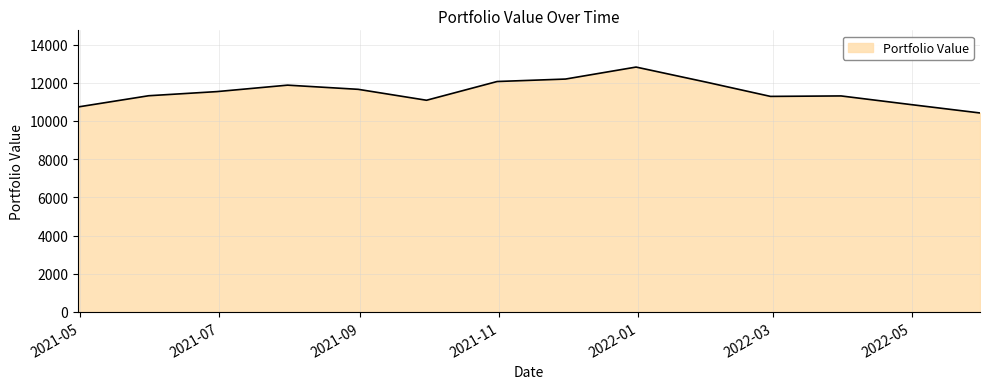

What is the minimum value shown in the chart?

10419.4